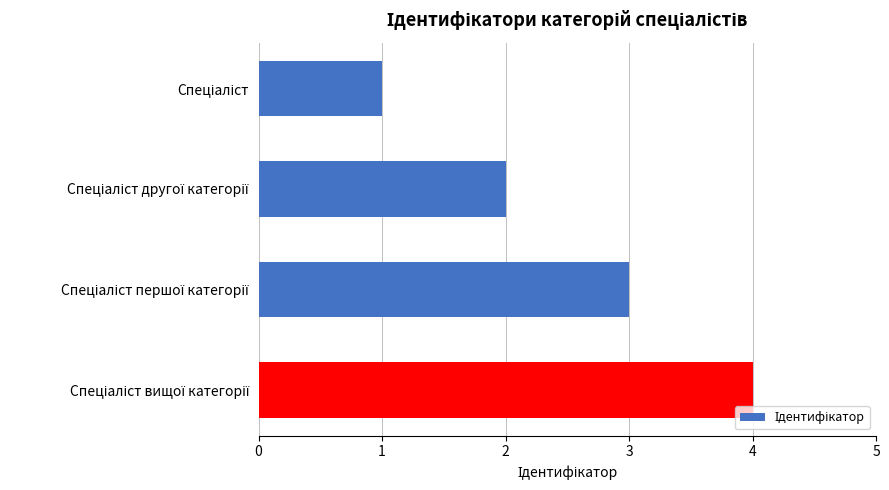

What is the greatest value displayed?

4